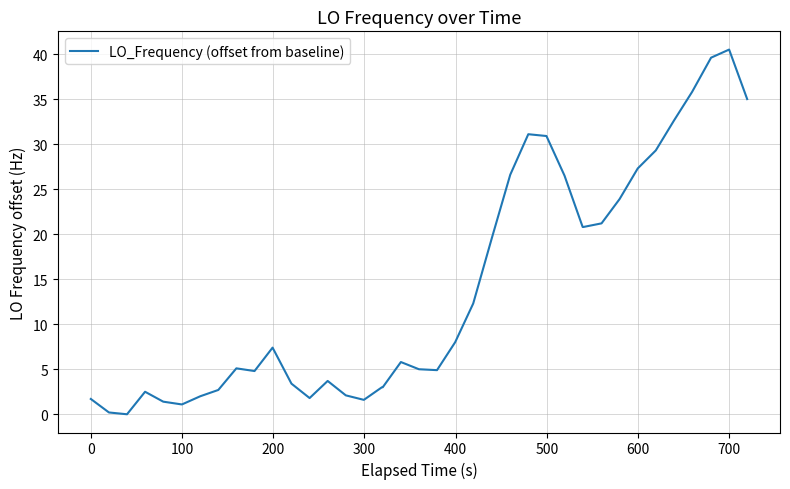

What is the greatest value displayed?

40.5